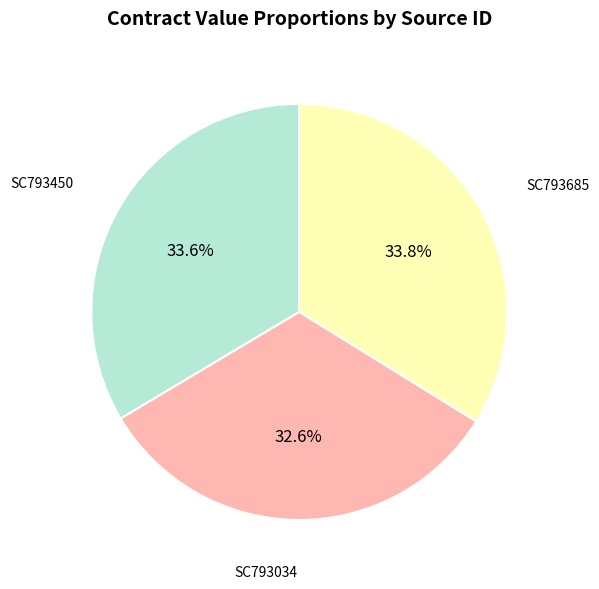

Does any single category account for the majority?

No